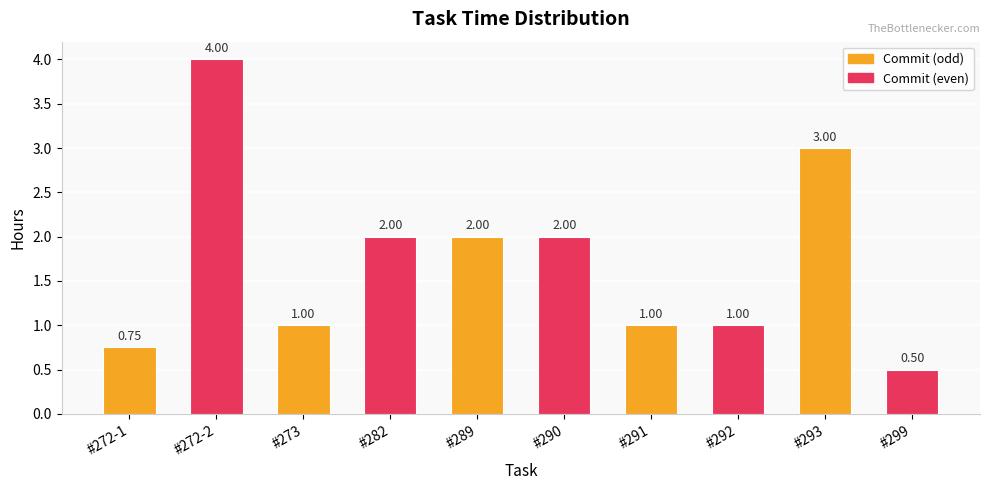

The chart shows a value of 1.7 at #292. True or false?

False